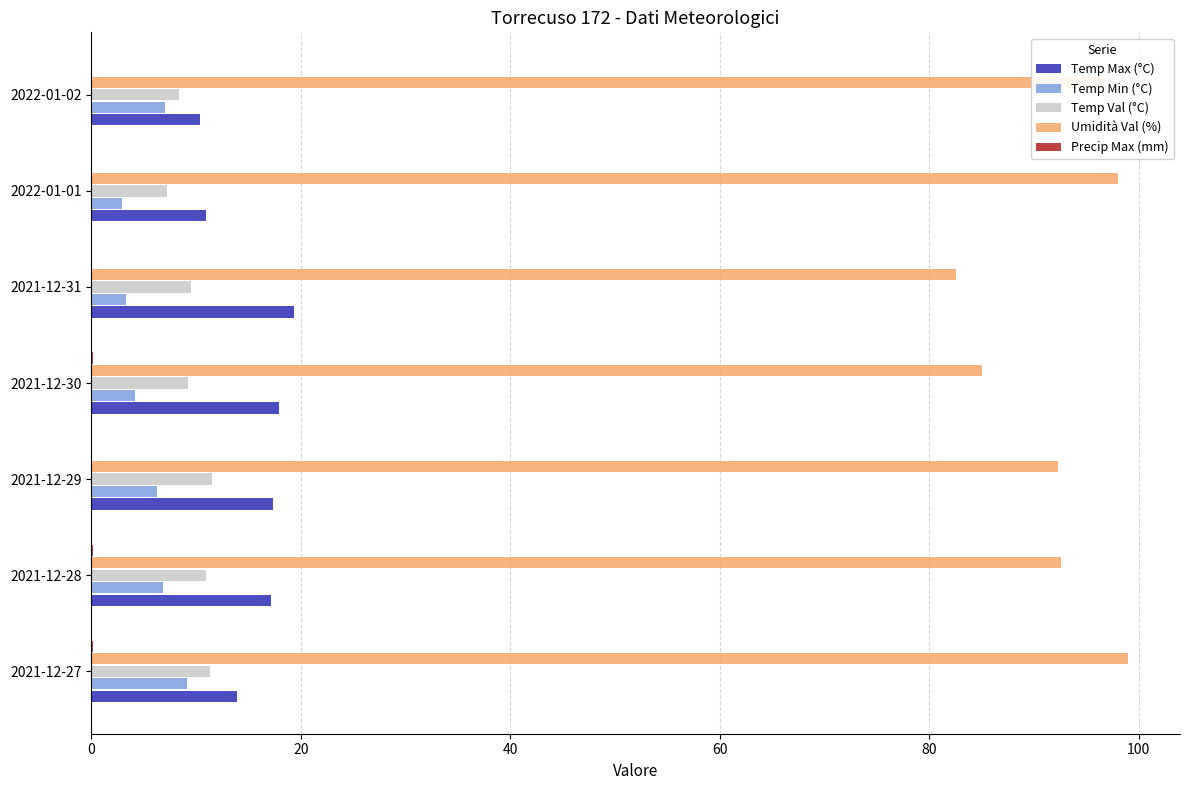

Which series has the largest total across all categories?

Umidità Val (%)